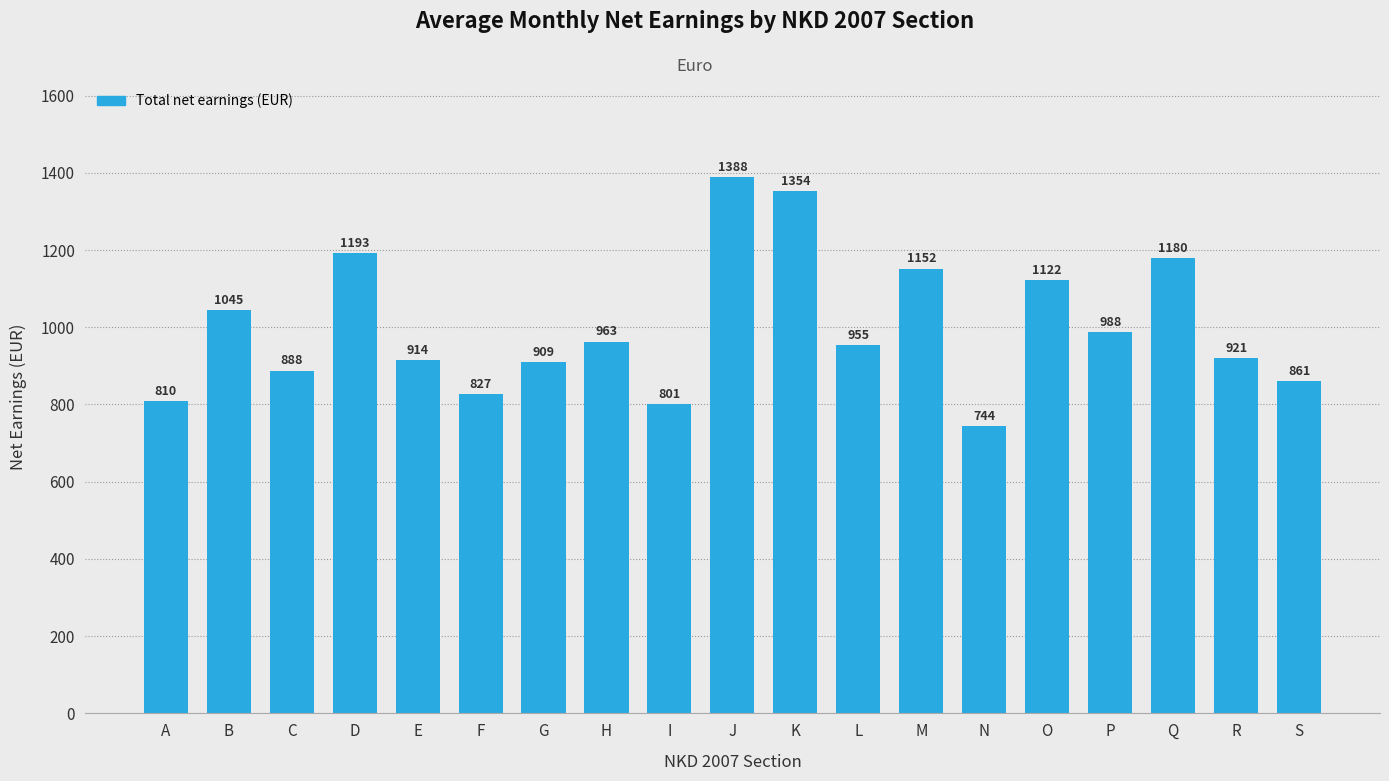

Reading left to right, extract all data points from this chart.

810	1045	888	1193	914	827	909	963	801	1388	1354	955	1152	744	1122	988	1180	921	861